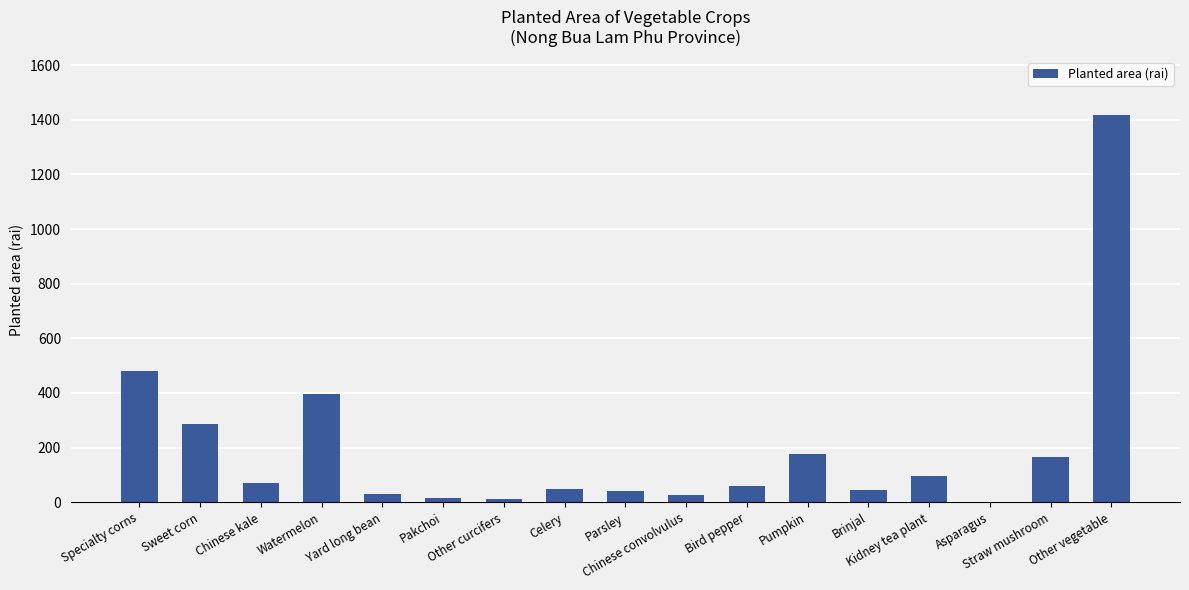

What is the sum of the values at Brinjal and Straw mushroom?

210